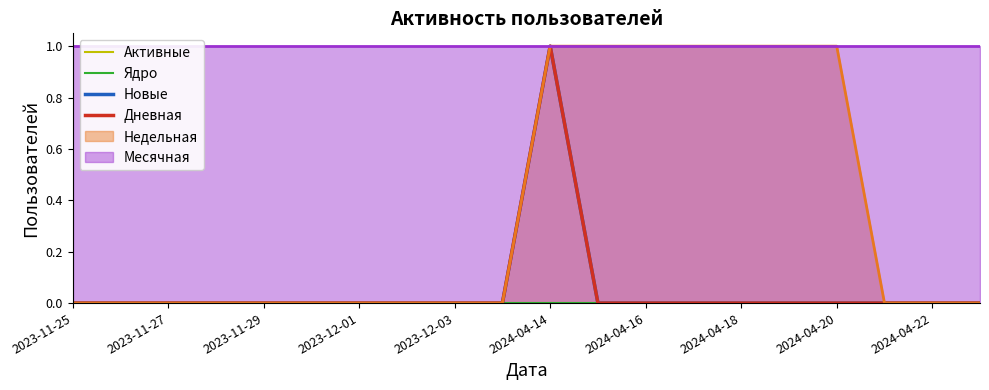

The value of Новые at 2024-04-20 is 1. True or false?

False